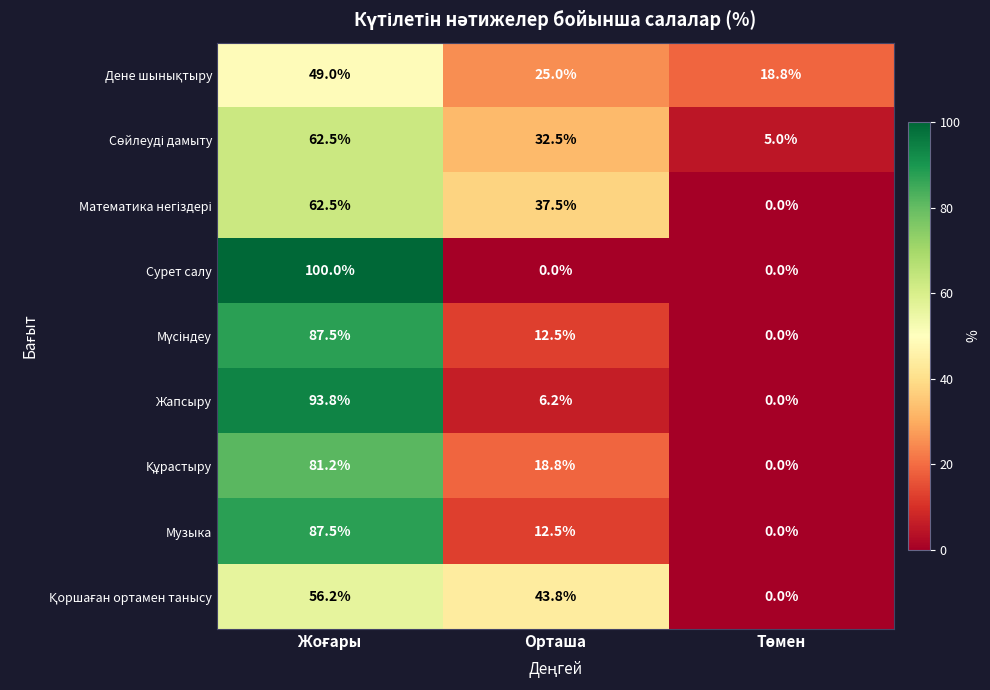

Count the number of categories in the chart.

3